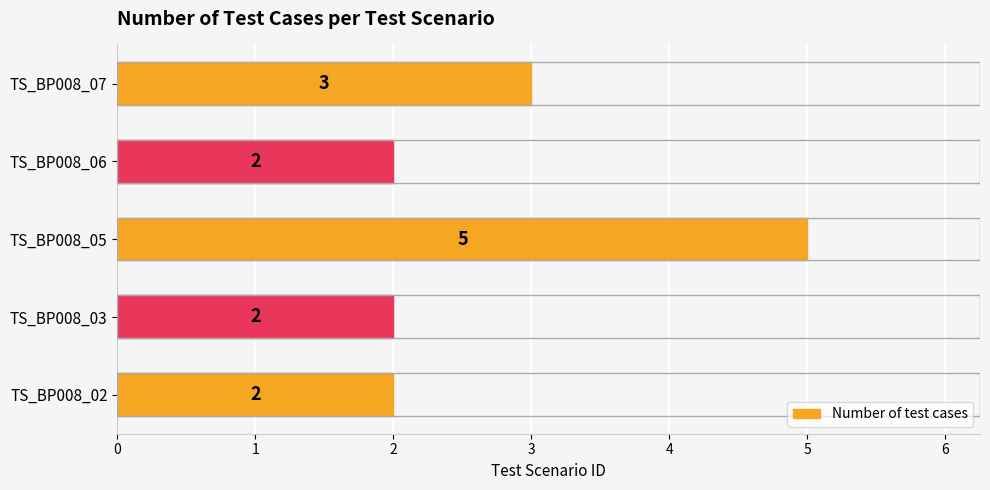

Between TS_BP008_03 and TS_BP008_07, which is larger?

TS_BP008_07